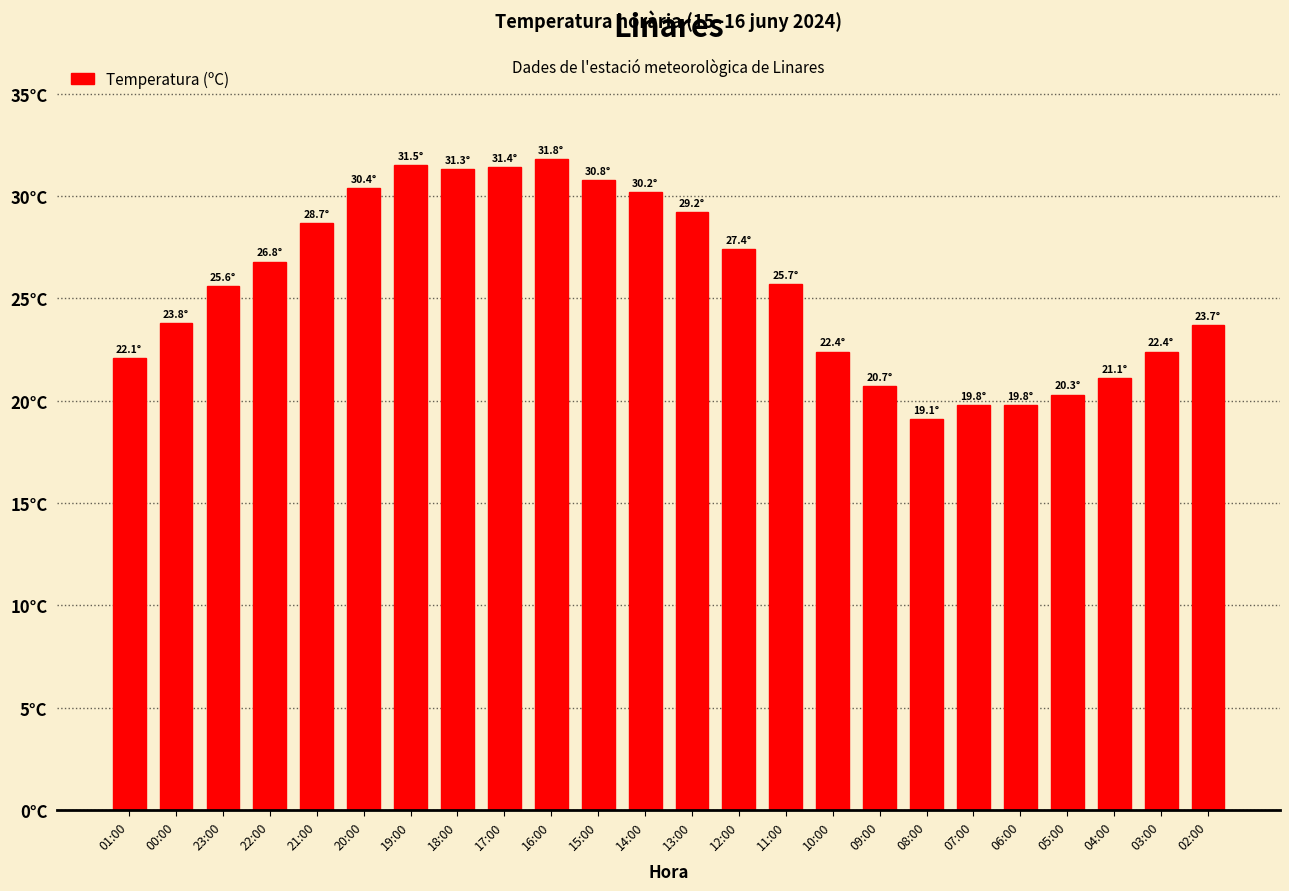

Are the bars grouped side by side (vs. stacked)?

No